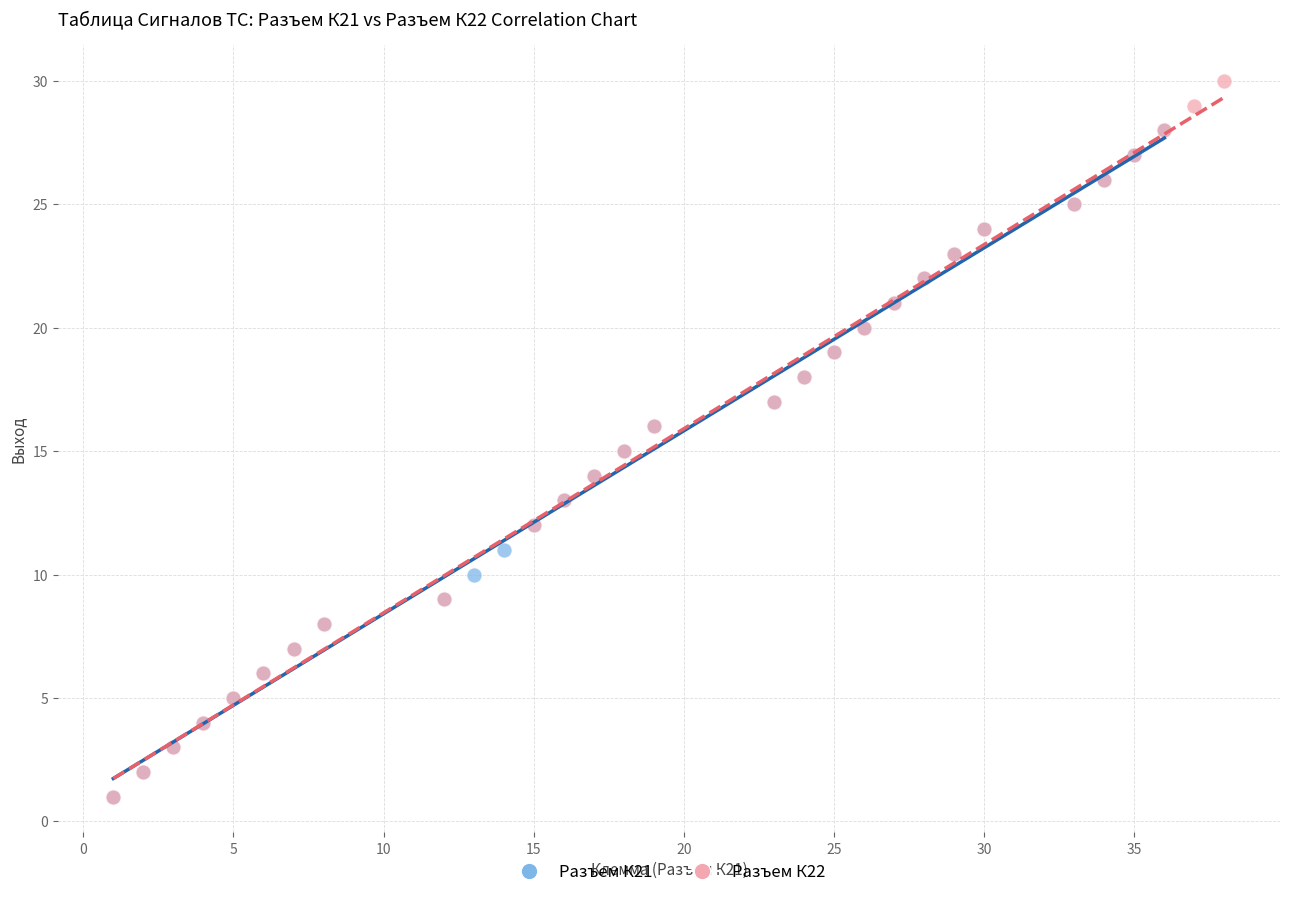

Which series reaches the maximum Y coordinate?

Разъем К22